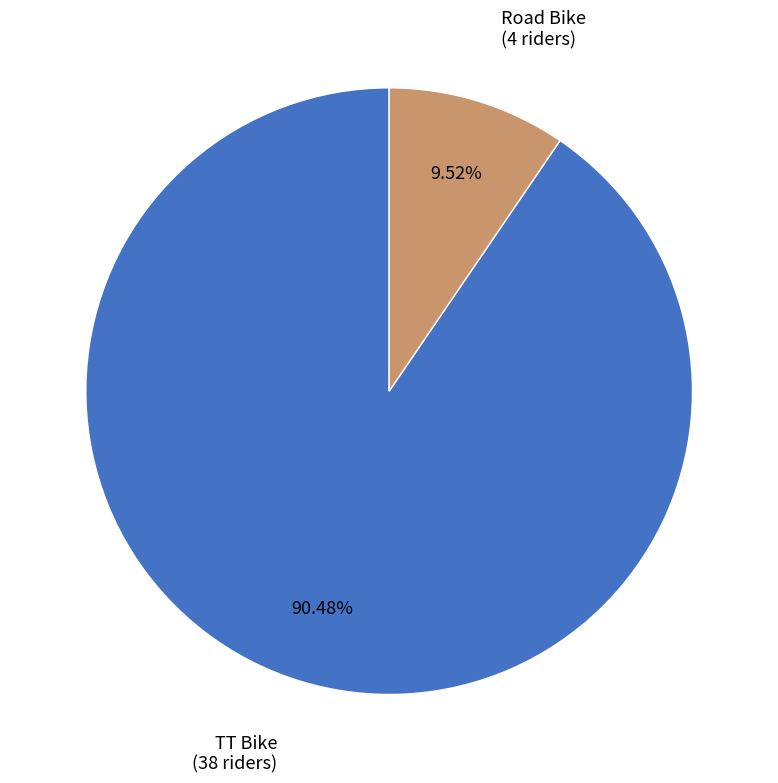

Is there a majority slice in this chart?

Yes